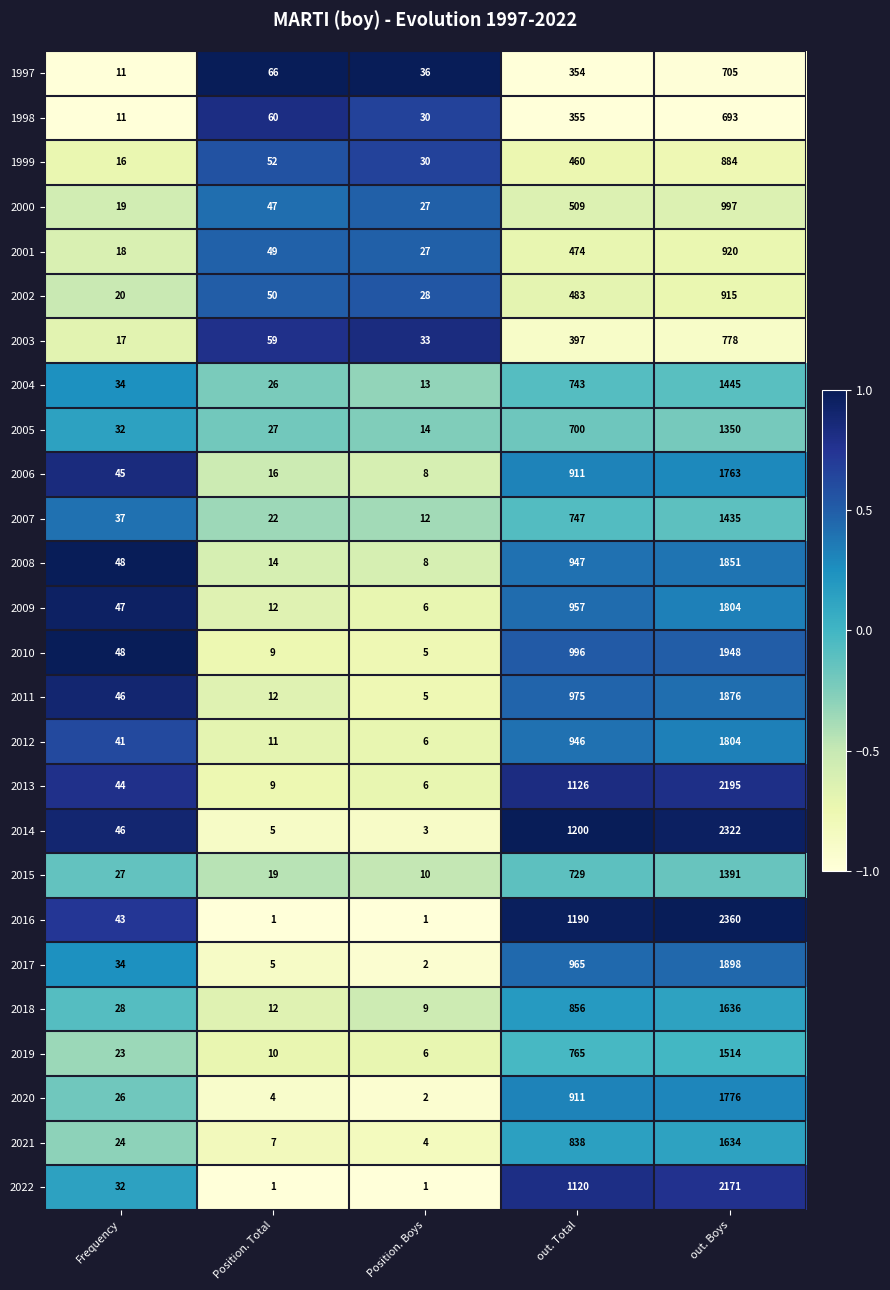

What is the total value across all series at out. Total?

20654